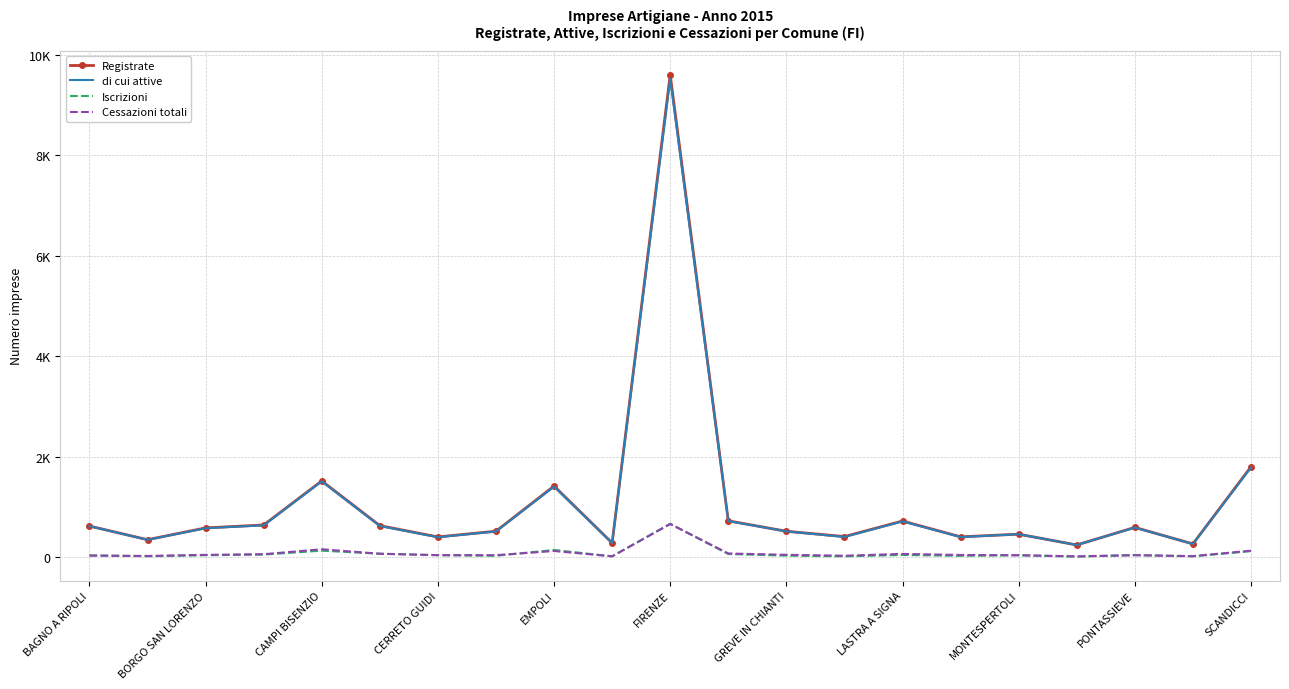

Reading right to left, transcribe all the data shown in this chart.

Registrate: 1796	261	590	240	455	402	717	407	513	721	9599	280	1413	514	400	625	1515	638	580	345	617
di cui attive: 1781	260	586	240	454	398	710	400	511	717	9518	280	1401	510	395	618	1506	631	574	343	615
Iscrizioni: 117	14	38	8	35	24	41	14	28	60	663	14	140	25	37	66	127	49	36	16	32
Cessazioni totali: 126	18	37	14	36	41	62	26	44	71	656	14	120	37	37	65	155	56	43	21	29